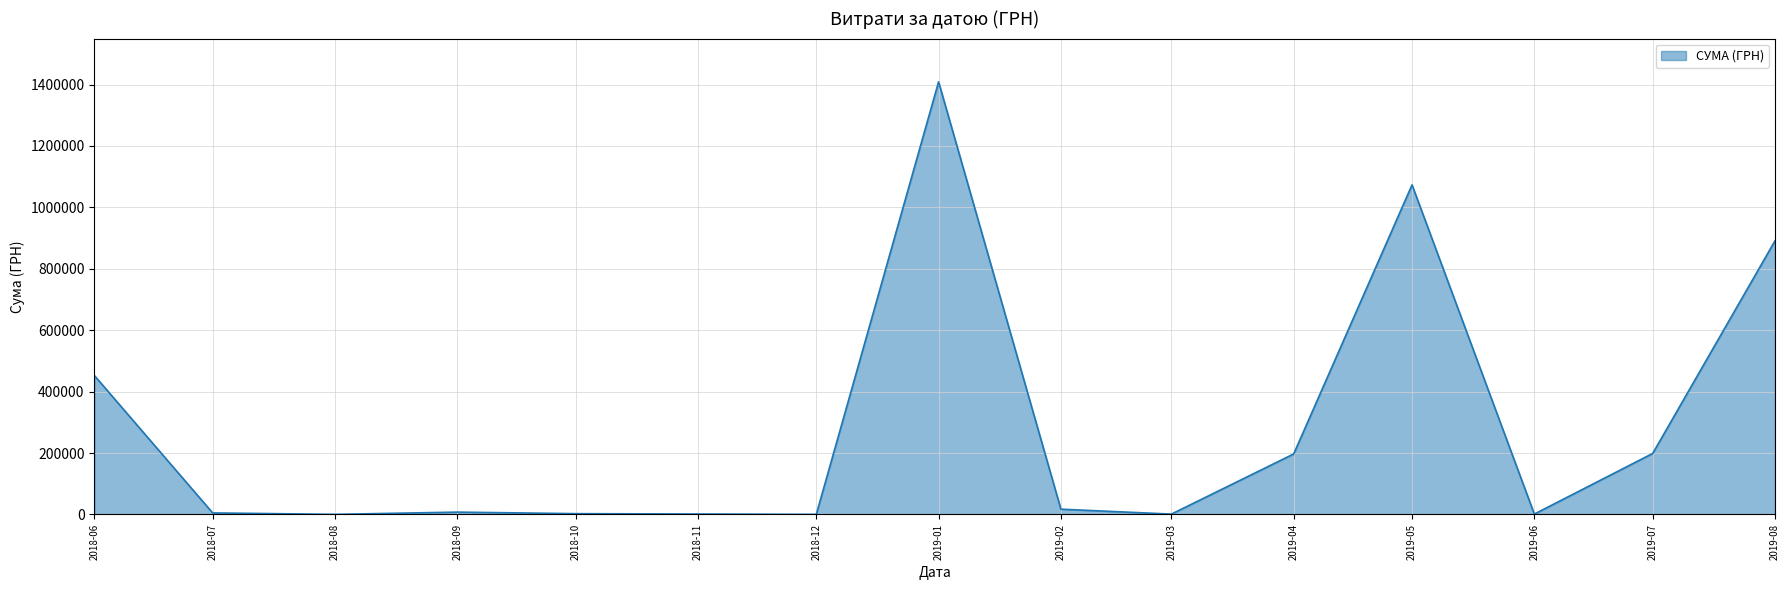

How many categories are shown in the chart?

14